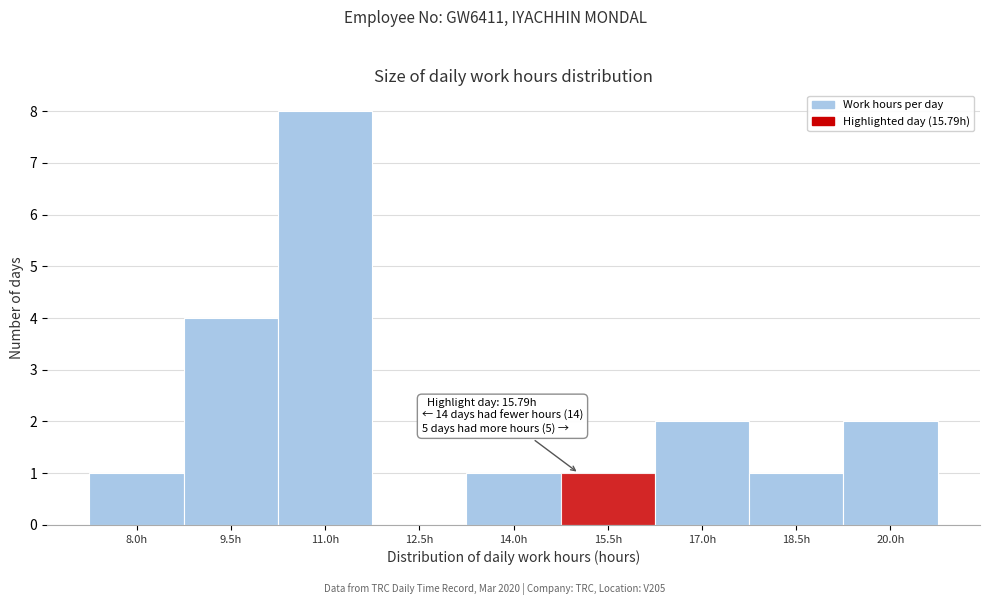

Reading left to right, list all the values displayed in this chart.

8.0h=1	9.5h=4	11.0h=8	12.5h=0	14.0h=1	15.5h=1	17.0h=2	18.5h=1	20.0h=2